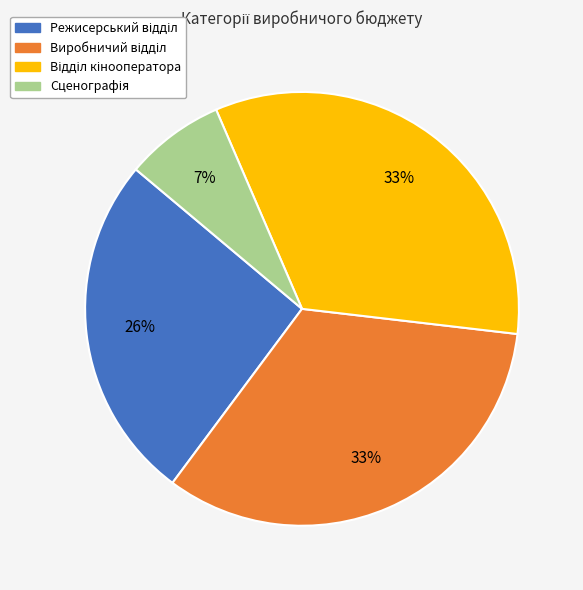

Count the number of slices in the pie.

4